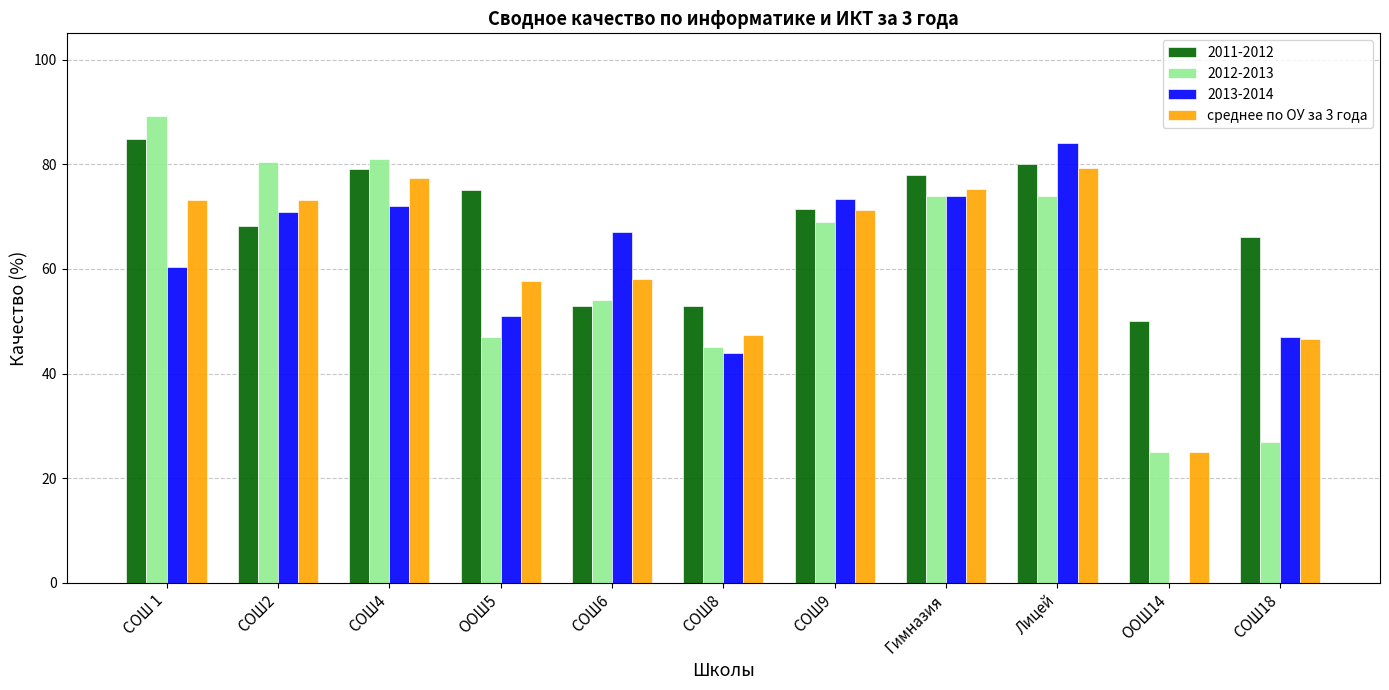

True or false: 2011-2012 has a value of 125.4 at ООШ5.

False